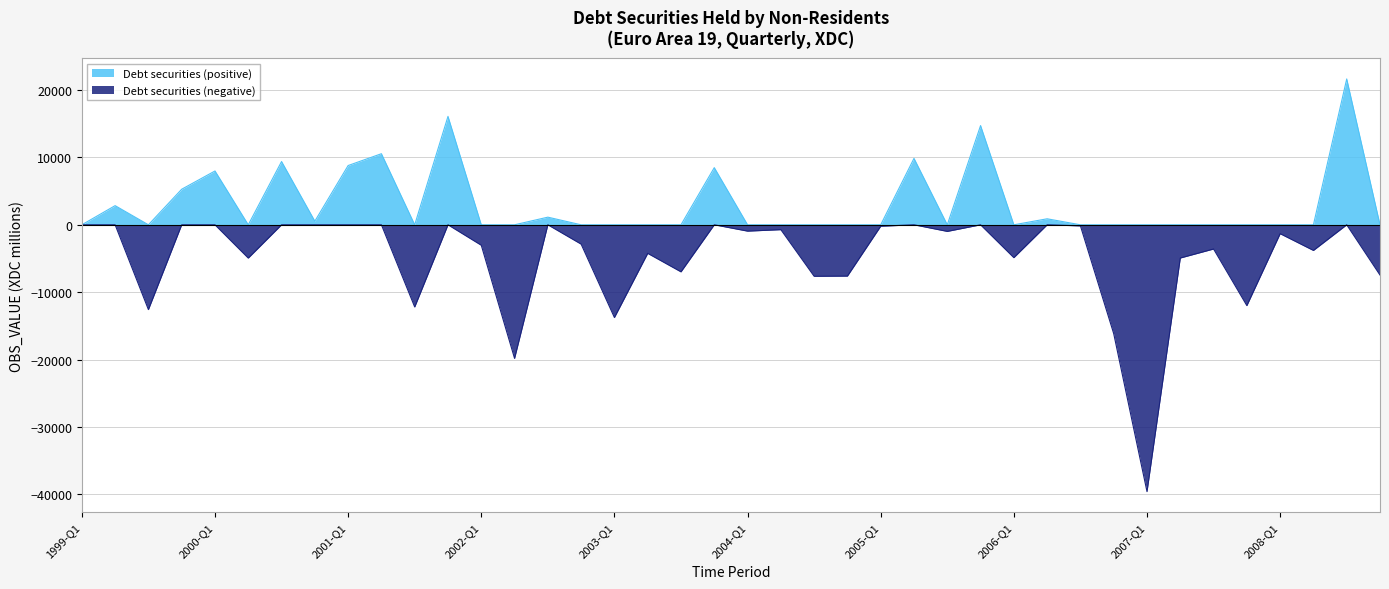

Which label corresponds to the smallest value in the chart?

2007-Q1